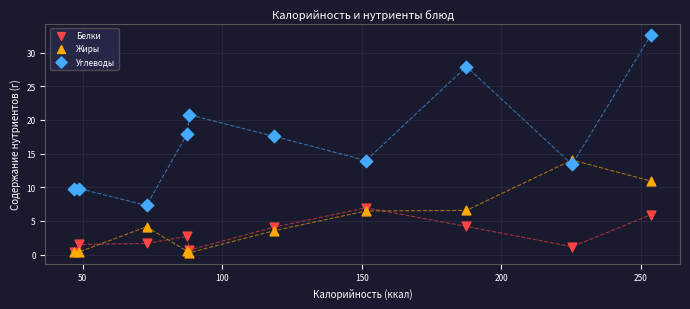

Across all series, what Y value is closest to 16?

17.6